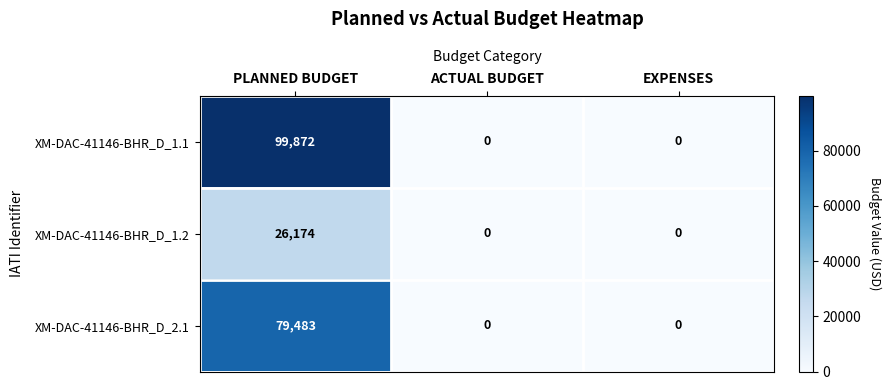

How many data points in XM-DAC-41146-BHR_D_2.1 are above 0?

1